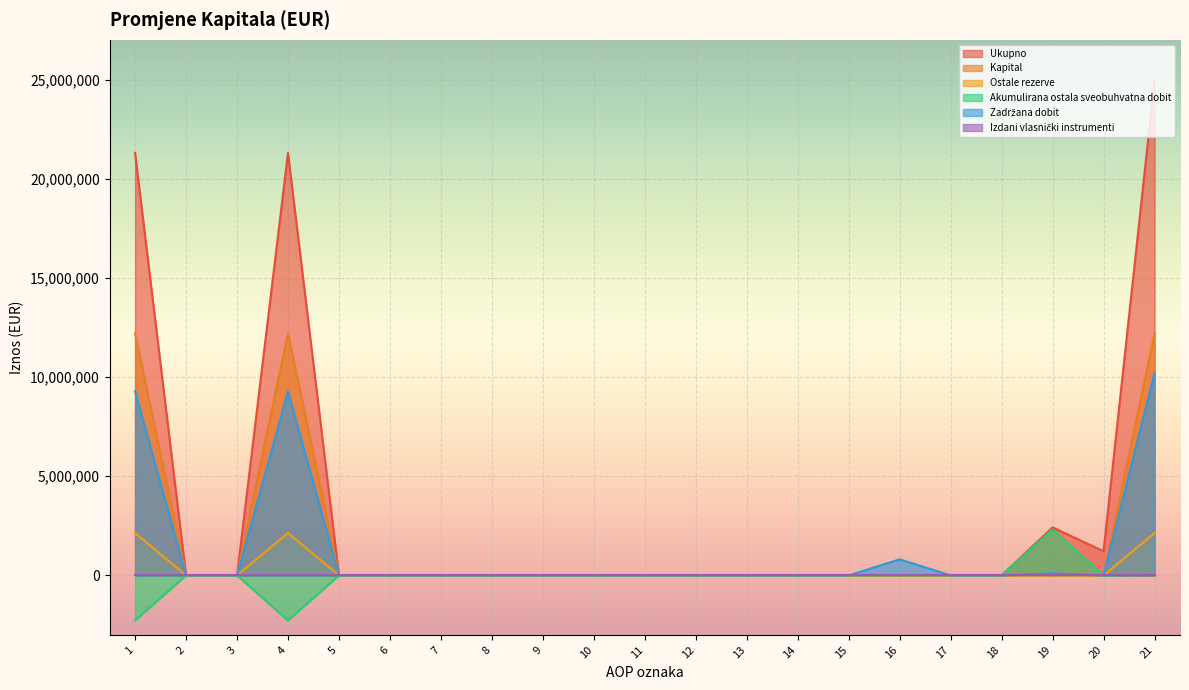

At how many categories does at least one series exceed -1886811?

21